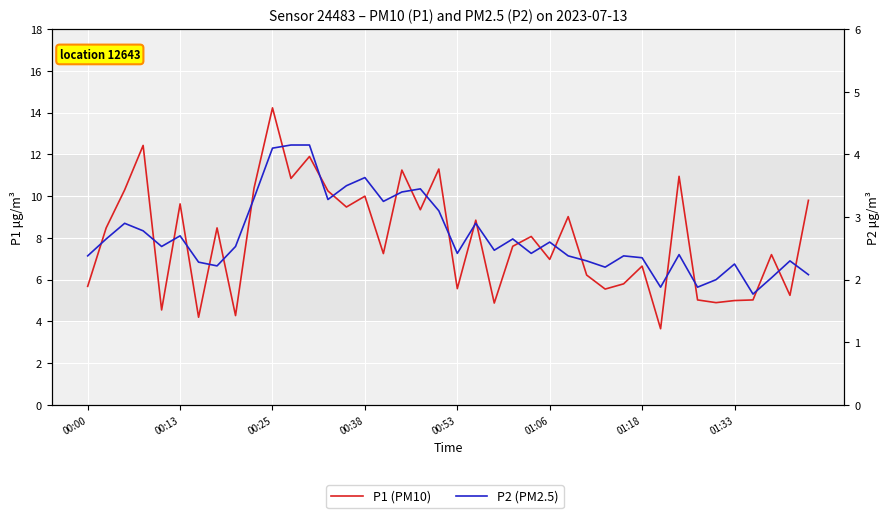

What is the difference between the second highest and second lowest values in the P2 series?

2.3